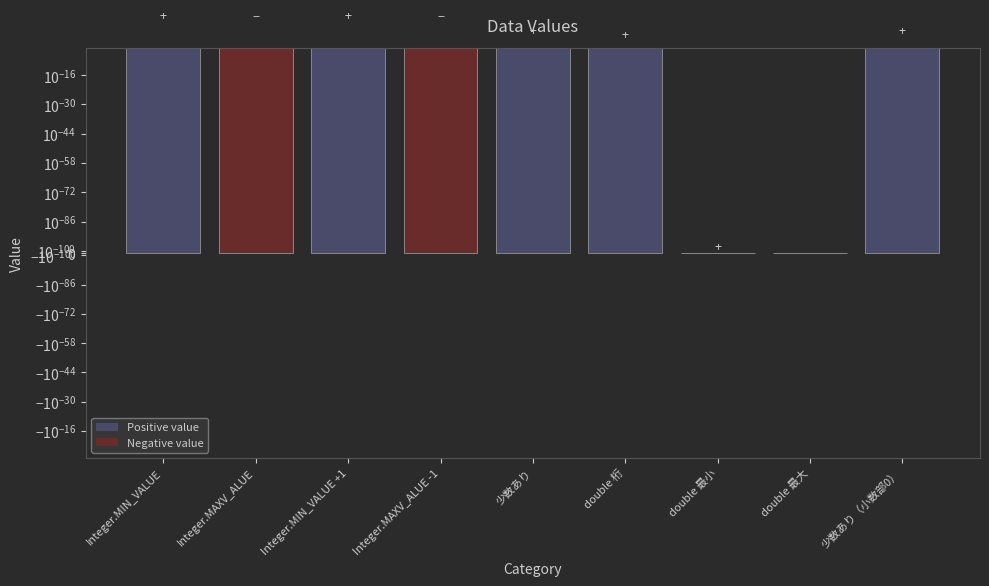

List the labels in order of value, smallest first.

double 最小, double 桁, 少数あり（小数部0）, 少数あり, Integer.MIN_VALUE, Integer.MAXV_ALUE, Integer.MIN_VALUE +1, Integer.MAXV_ALUE -1, double 最大